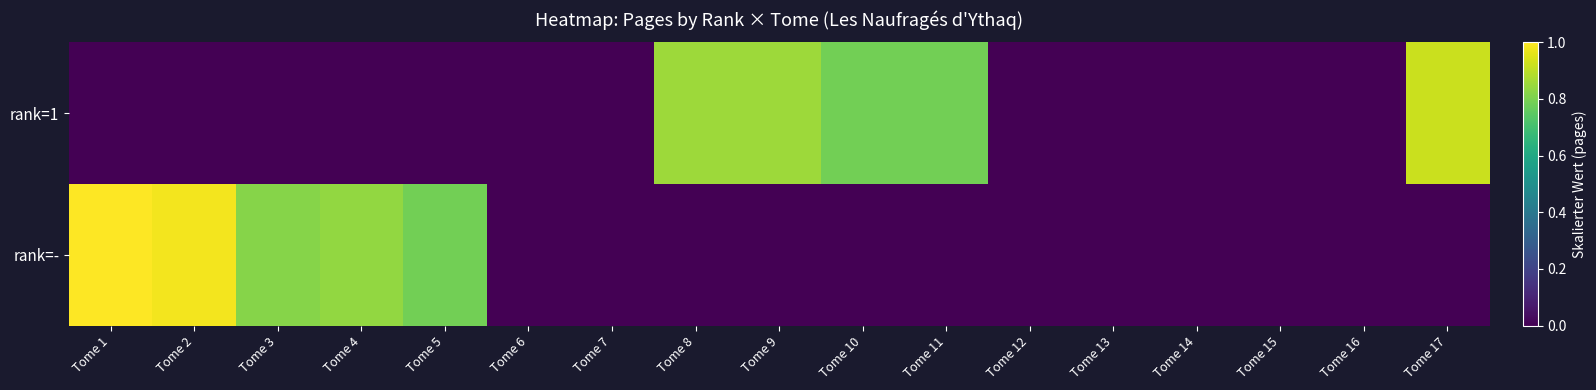

List the series in order of their overall mean, lowest first.

rank=1, rank=-